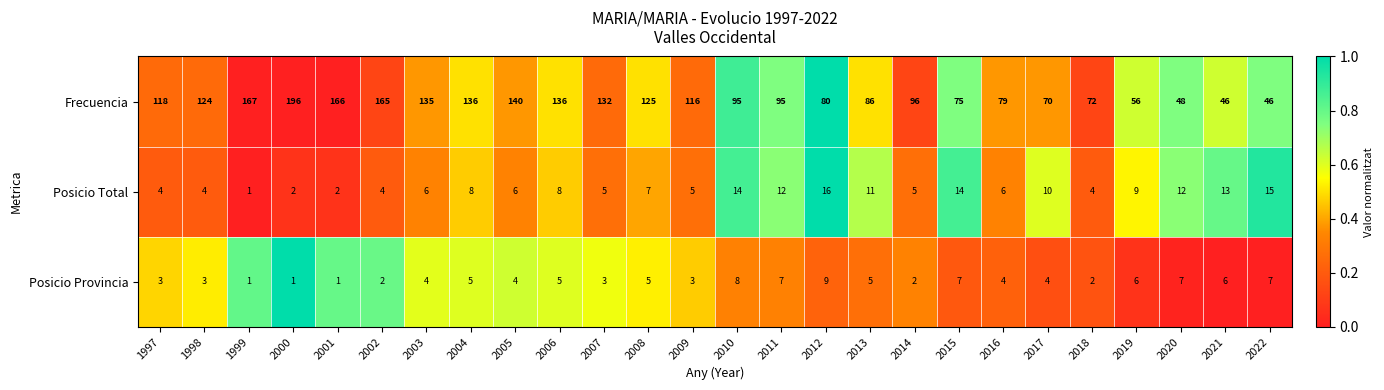

What is the difference between the second highest and minimum values in the Posicio Provincia series?

7